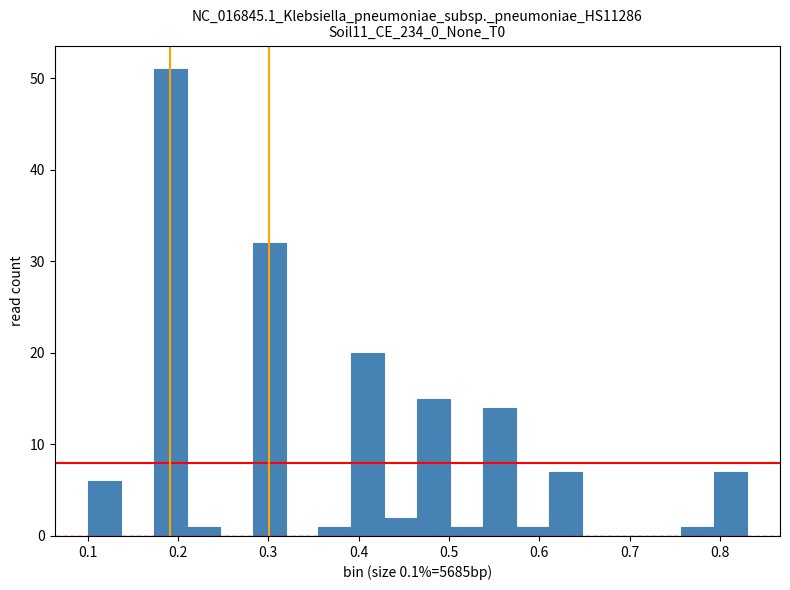

Read against the x-axis, roughly where is the centre of the tallest bar?

0.19